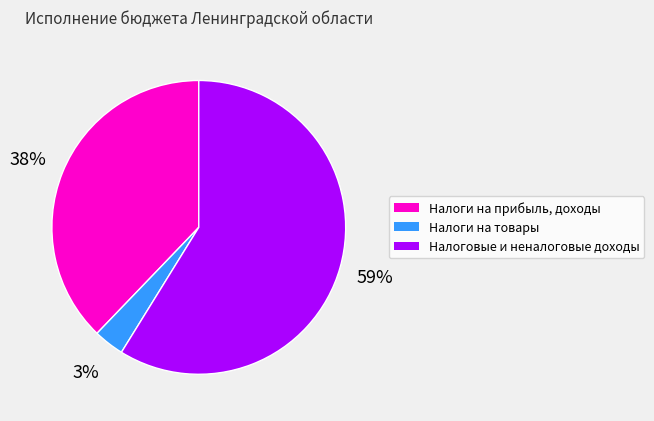

Is there a majority slice in this chart?

Yes